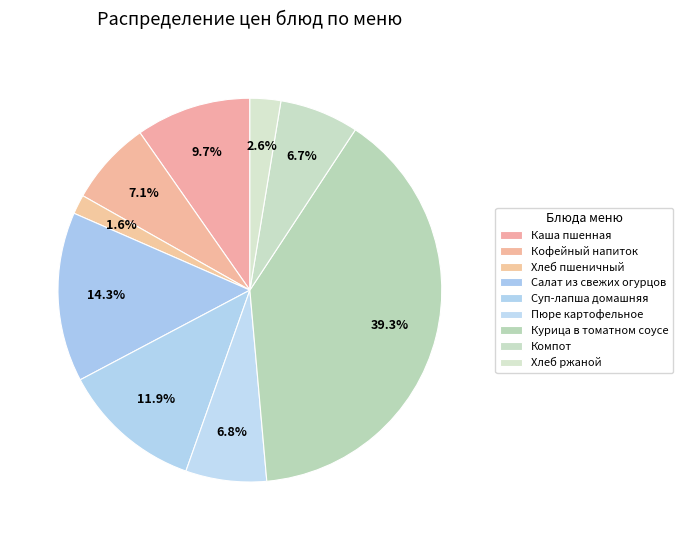

Which slice is the largest?

Курица в томатном соусе